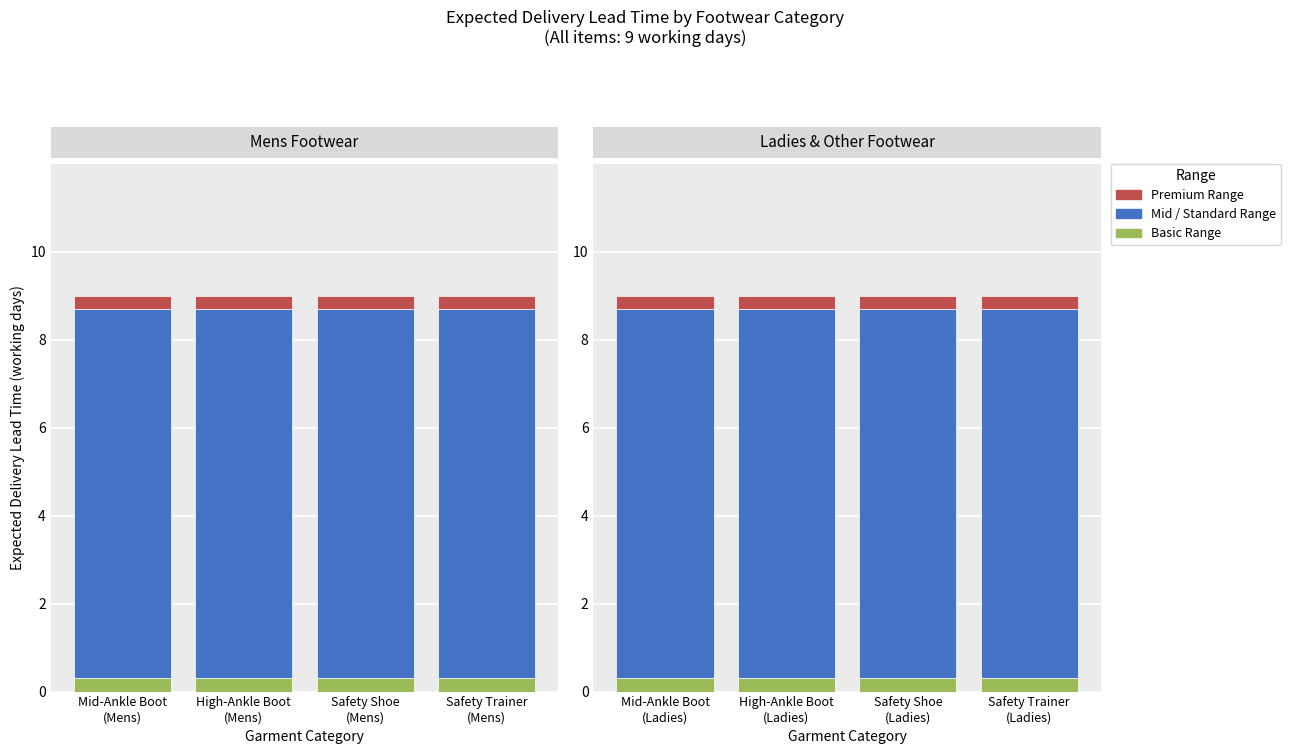

True or false: Basic Range has a value of 0.3 at High-Ankle Boot
(Mens).

True